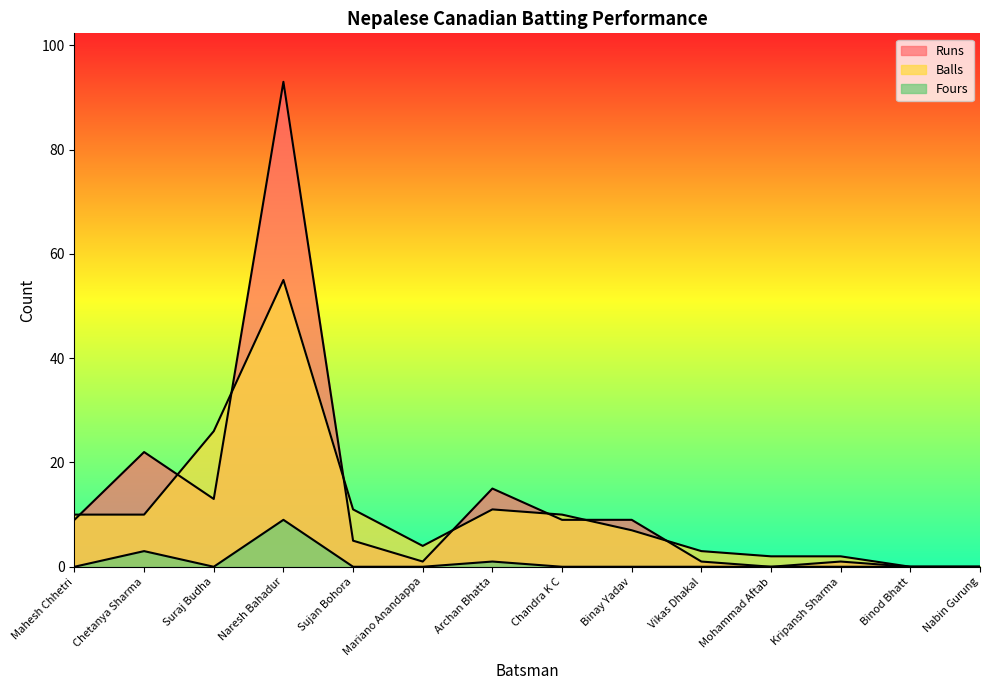

True or false: Balls and Fours intersect in this chart.

False